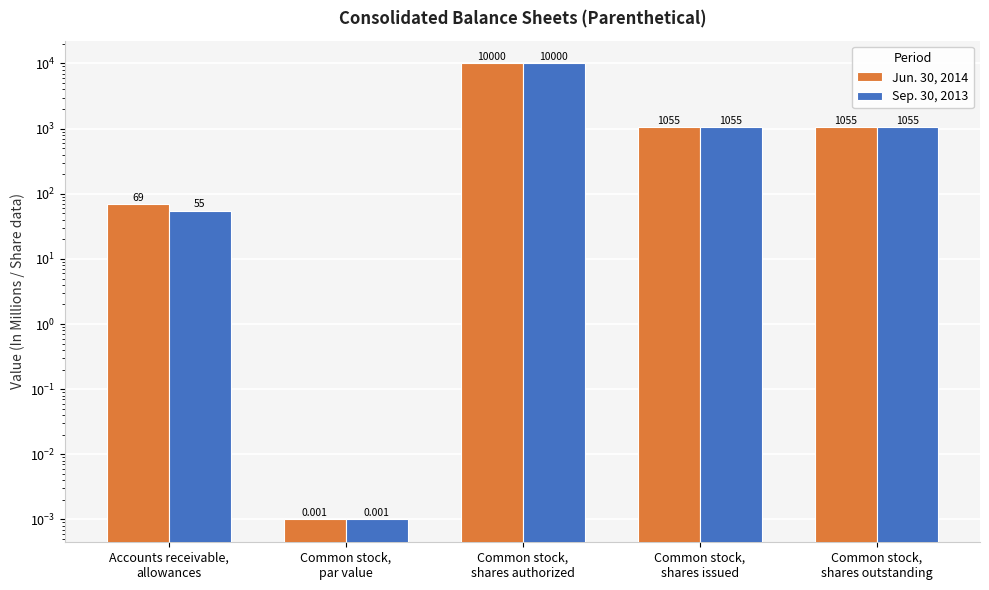

Rank the series by their average value, from lowest to highest.

Sep. 30, 2013, Jun. 30, 2014